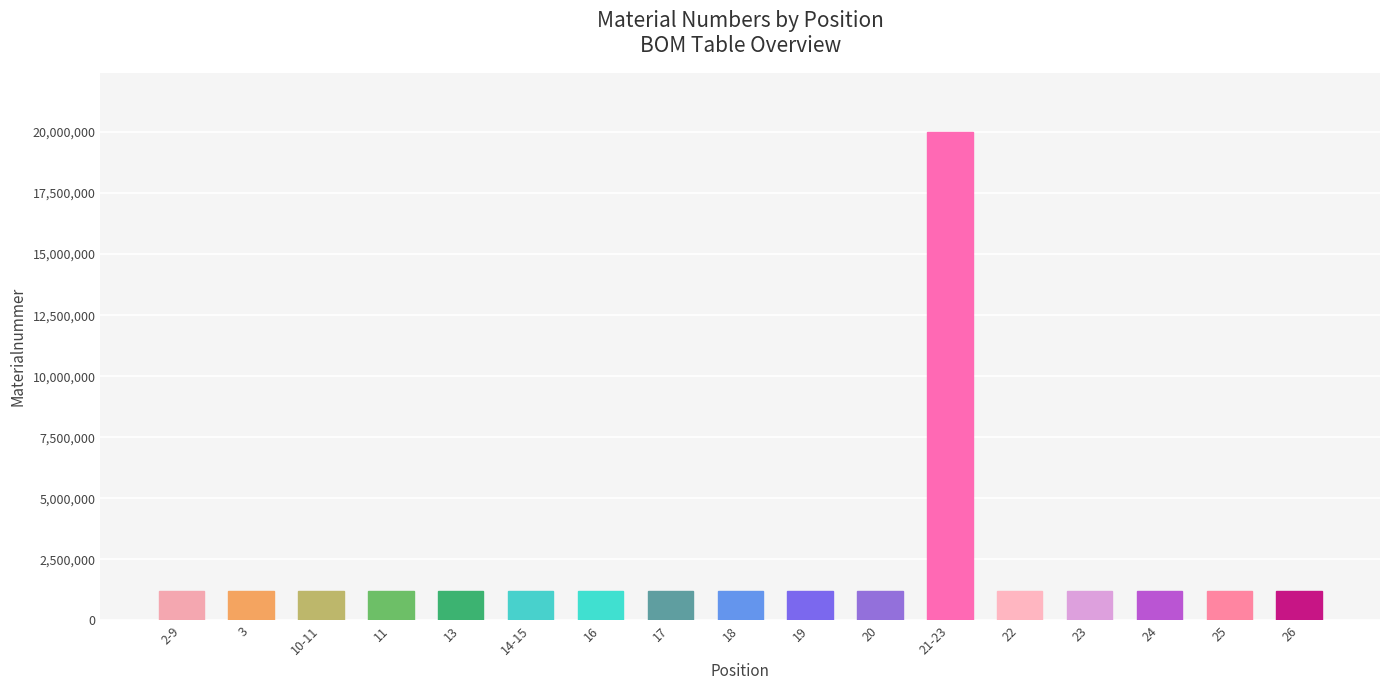

What is the label of the 8th bar from the left?

17